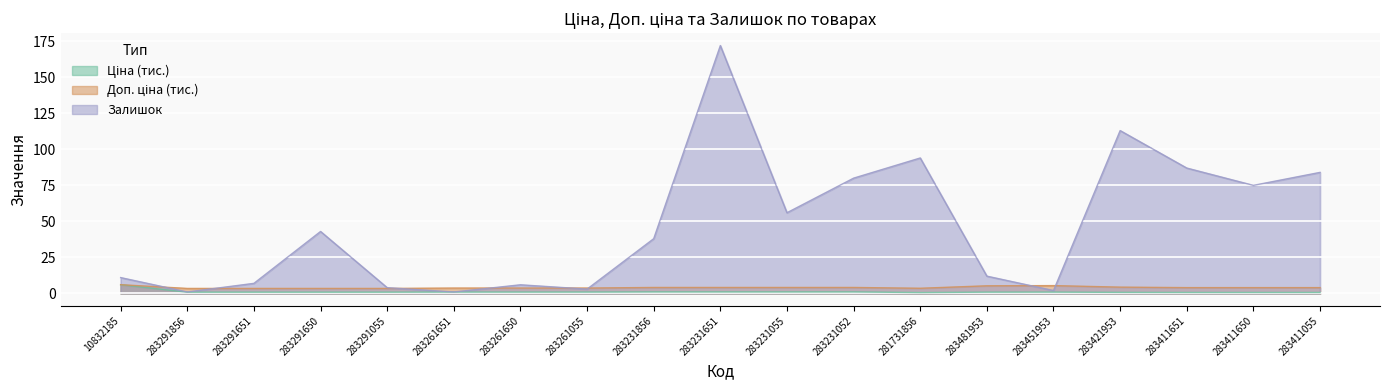

Reading left to right, transcribe all the data shown in this chart.

Ціна: 10832185=6.1	283291856=0.9	283291651=0.9	283291650=0.9	283291055=0.9	283261651=0.9	283261650=0.9	283261055=0.9	283231856=1.0	283231651=1.0	283231055=1.0	283231052=1.0	281731856=0.6	283481953=0.9	283451953=0.9	283421953=0.7	283411651=0.7	283411650=0.7	283411055=0.7
Доп. ціна: 10832185=6.1	283291856=3.5	283291651=3.5	283291650=3.5	283291055=3.5	283261651=3.7	283261650=3.7	283261055=3.7	283231856=4.1	283231651=4.1	283231055=4.1	283231052=4.1	281731856=3.6	283481953=5.3	283451953=5.4	283421953=4.4	283411651=4.0	283411650=4.0	283411055=4.0
Залишок: 10832185=11.0	283291856=1.0	283291651=7.0	283291650=43.0	283291055=4.0	283261651=1.0	283261650=6.0	283261055=3.0	283231856=38.0	283231651=172.0	283231055=56.0	283231052=80.0	281731856=94.0	283481953=12.0	283451953=2.0	283421953=113.0	283411651=87.0	283411650=75.0	283411055=84.0